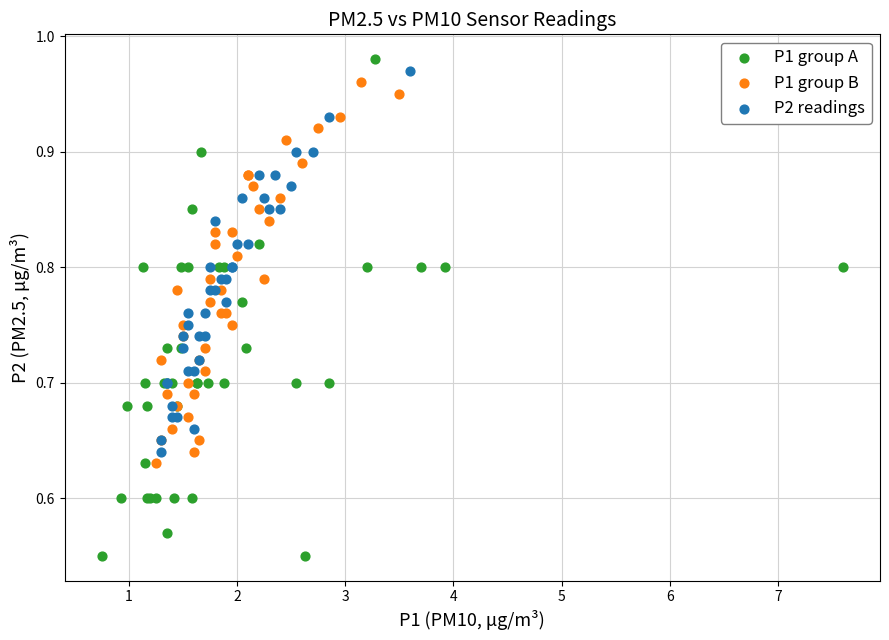

Which series reaches the minimum Y coordinate?

P1 group A